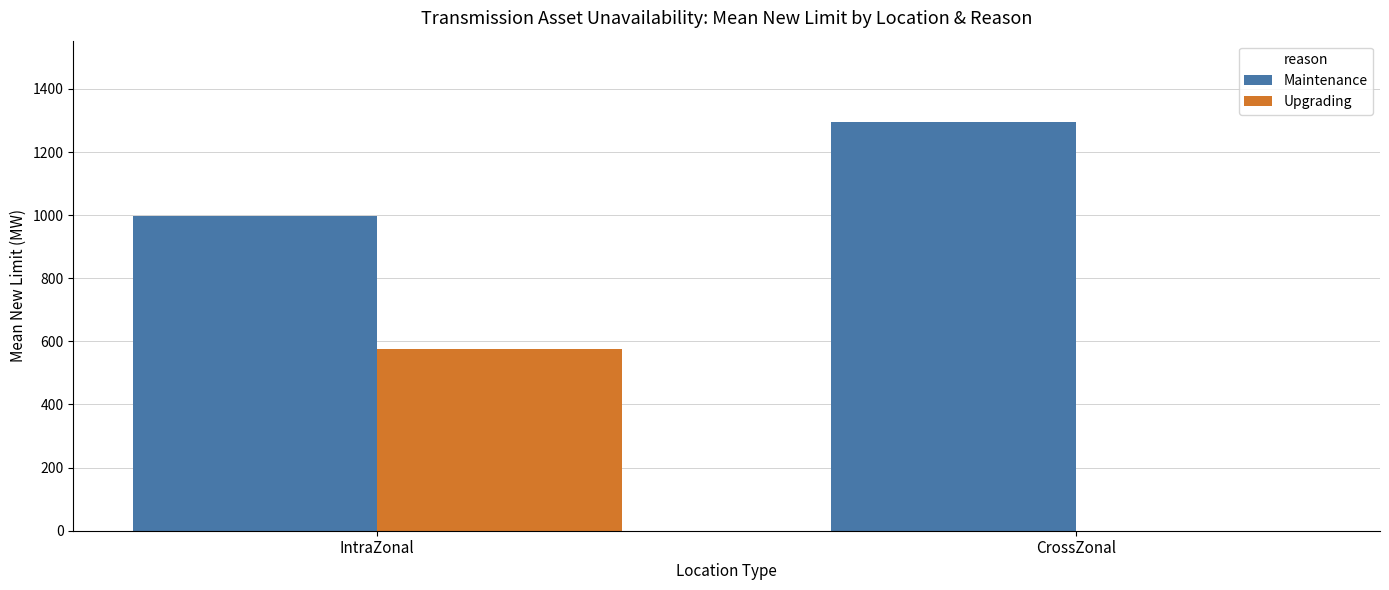

What is the maximum value shown in the chart?

1294